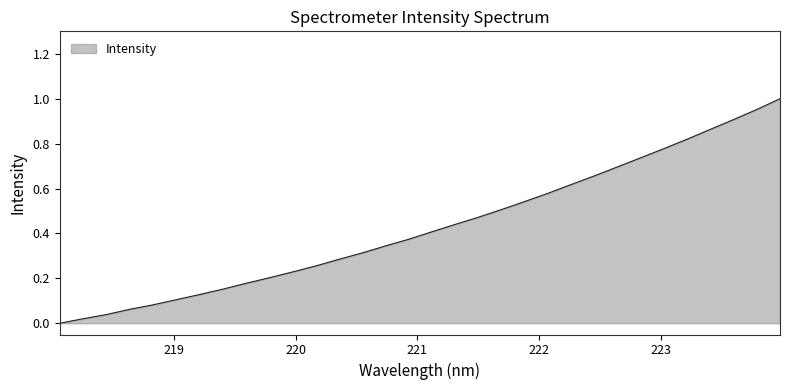

Does the chart display data point markers on the line(s)?

No